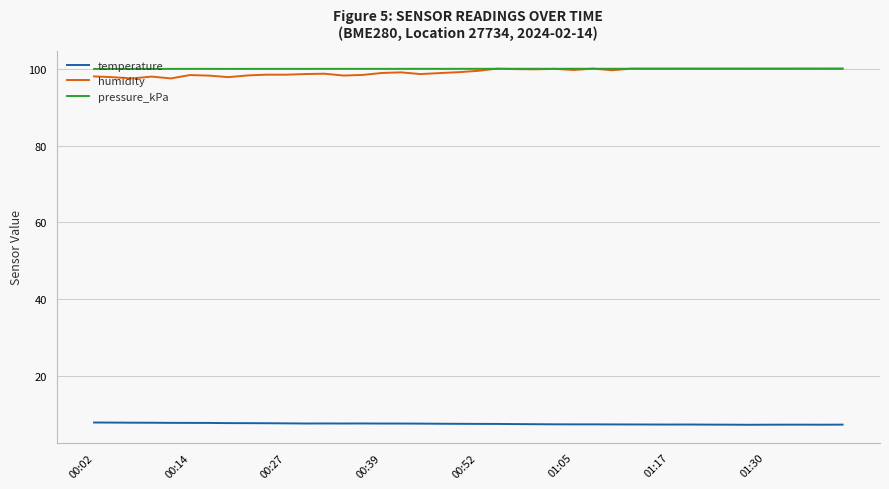

What is the highest value of the temperature series?

8.0